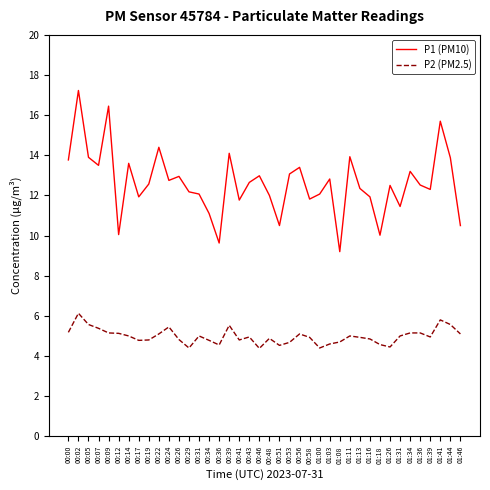

True or false: P1 (PM10) has more than 0 interior local peaks.

True